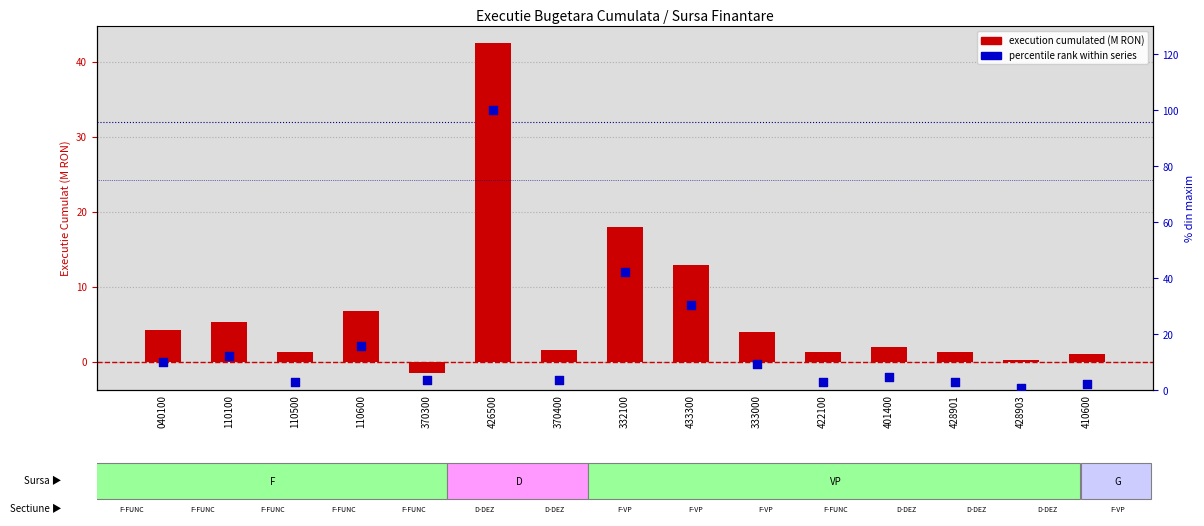

Which series has the largest Y range (max minus min)?

percentile rank within series